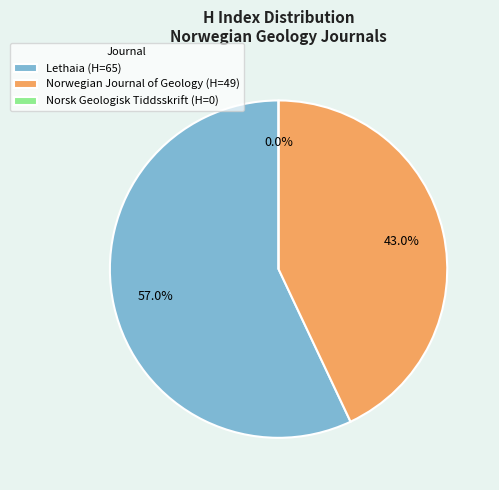

What percentage do Norsk Geologisk Tiddsskrift and Norwegian Journal of Geology together represent?

43.0%